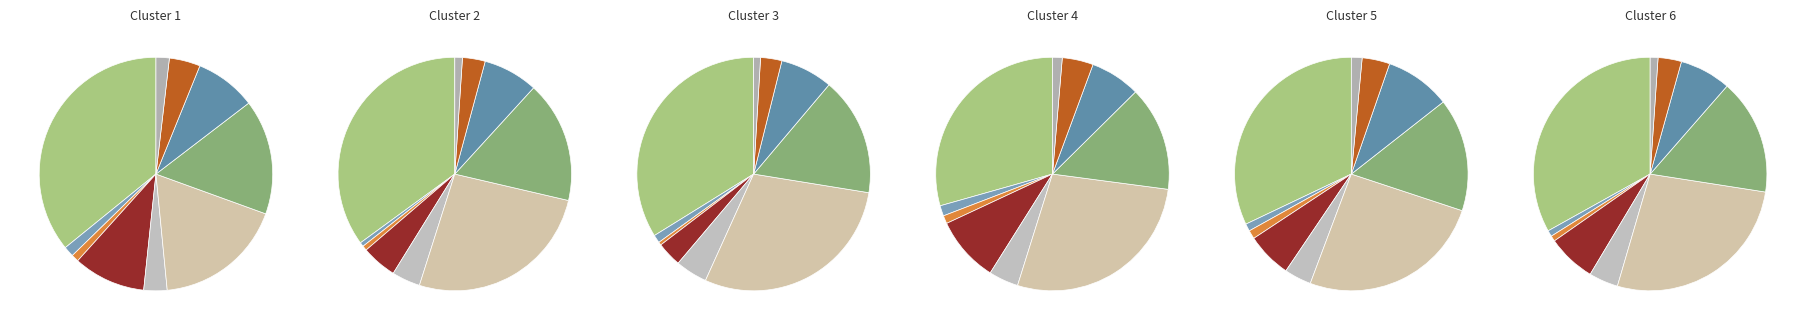

Which slice is the smallest?

Хлеб пшеничный